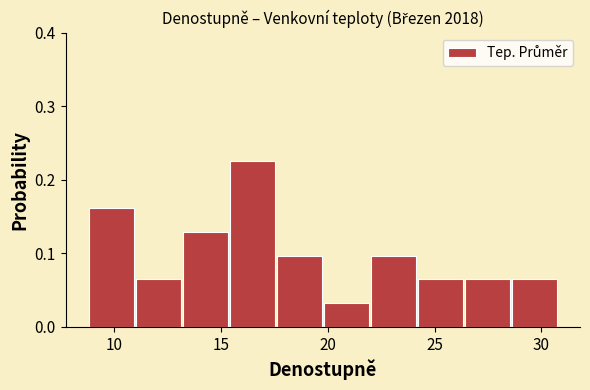

Over which range of the x-axis is the bar tallest?

15.5 to 17.5